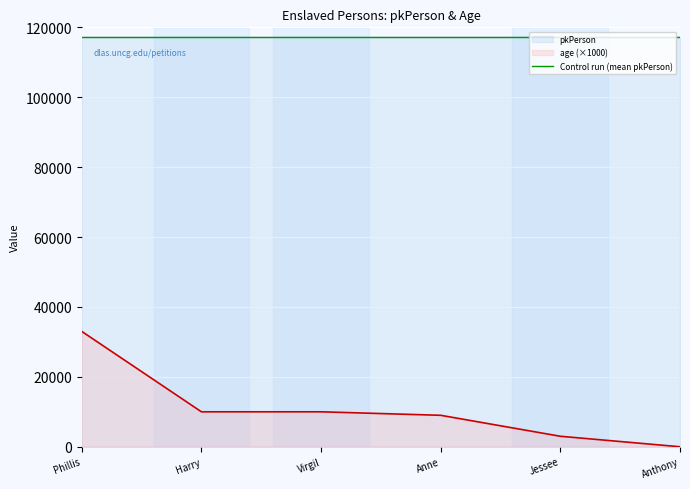

True or false: age and pkPerson intersect in this chart.

False